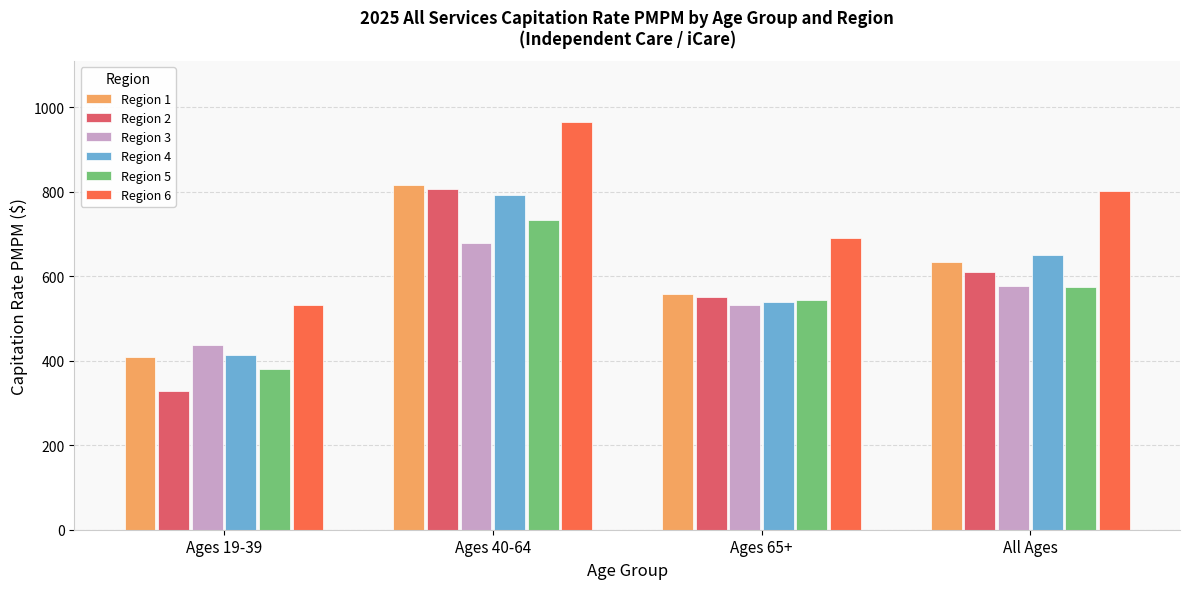

At which category is the sum across all series the highest?

Ages 40-64